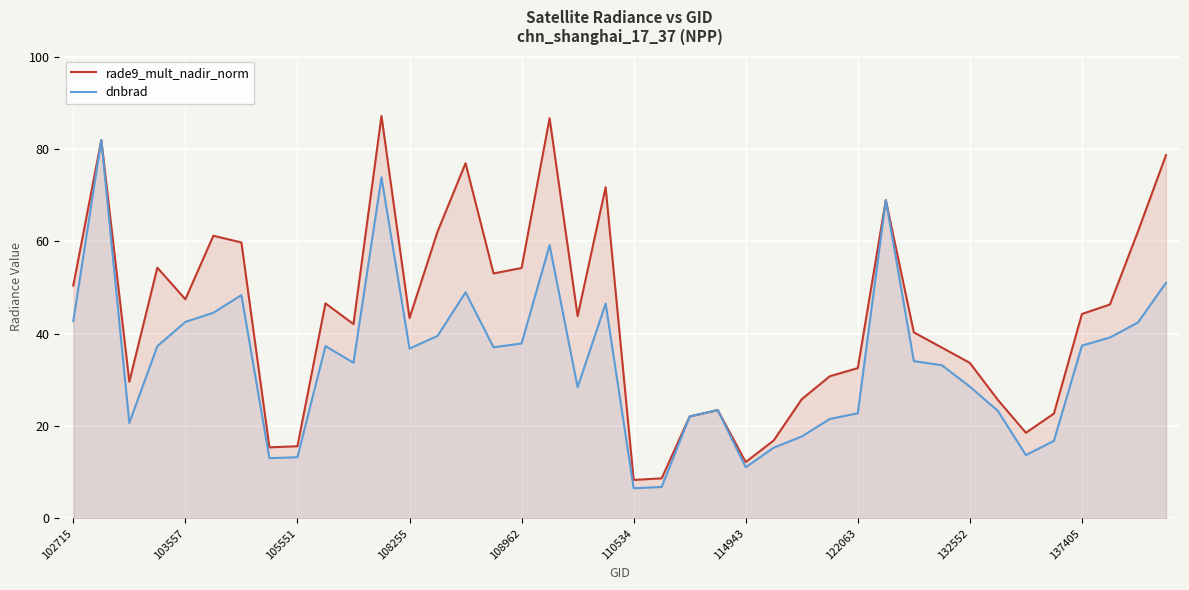

What is the average value of the rade9_mult_nadir_norm series?

43.6